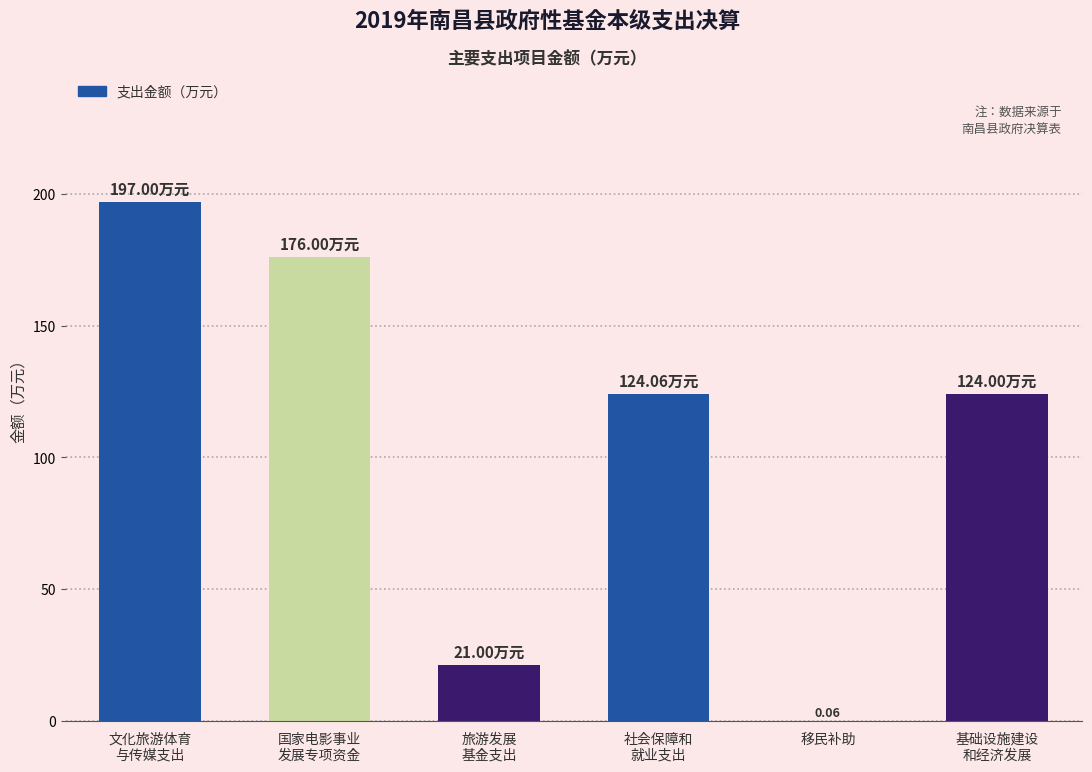

What is the sum of all values?

642.1